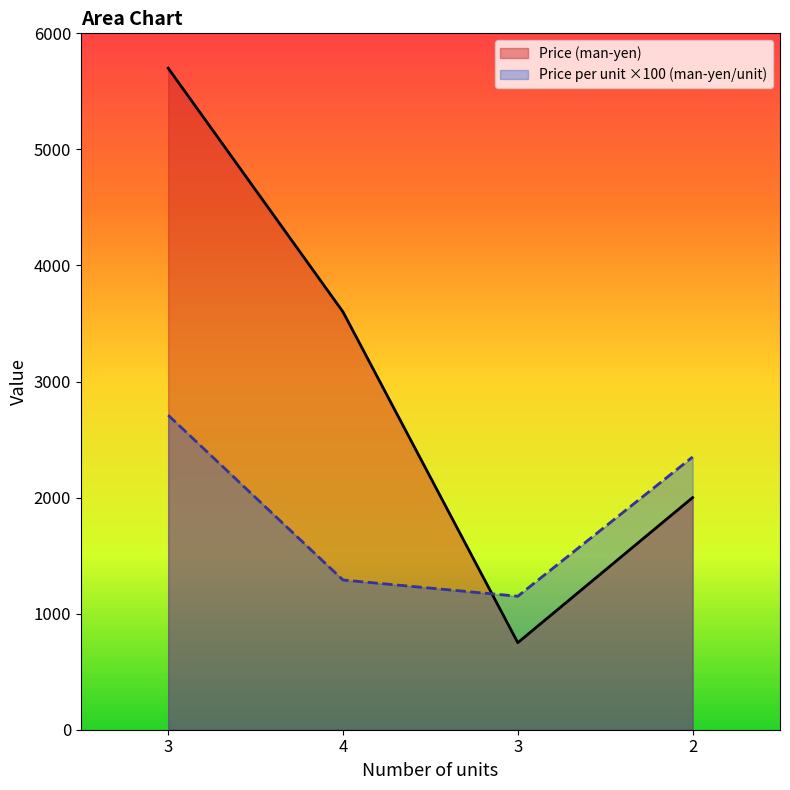

What is the difference between the second highest and minimum values in the Price (man-yen) series?

2850